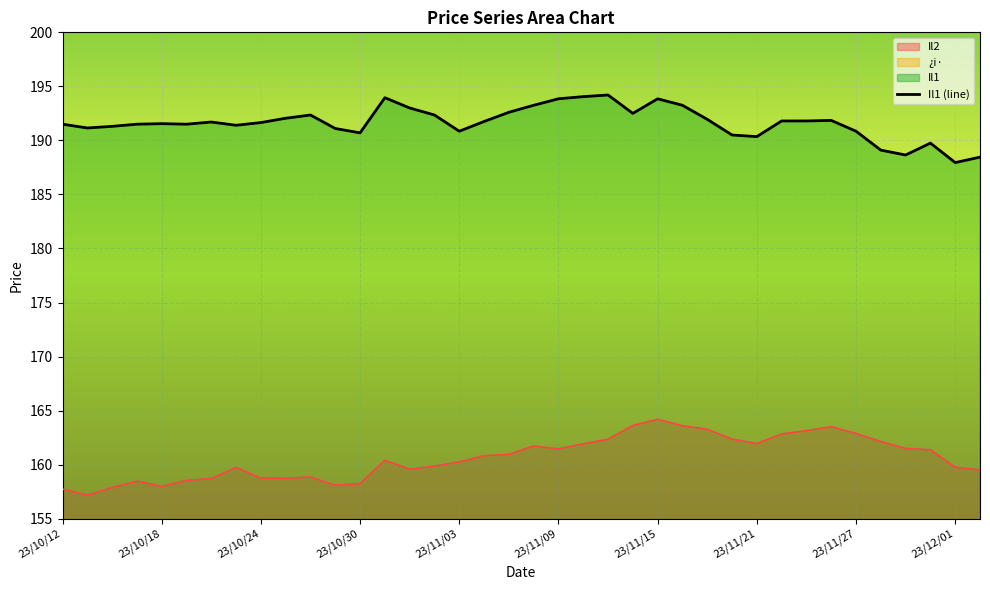

What is the approximate value of ¿i· at 23/11/17?

28.7